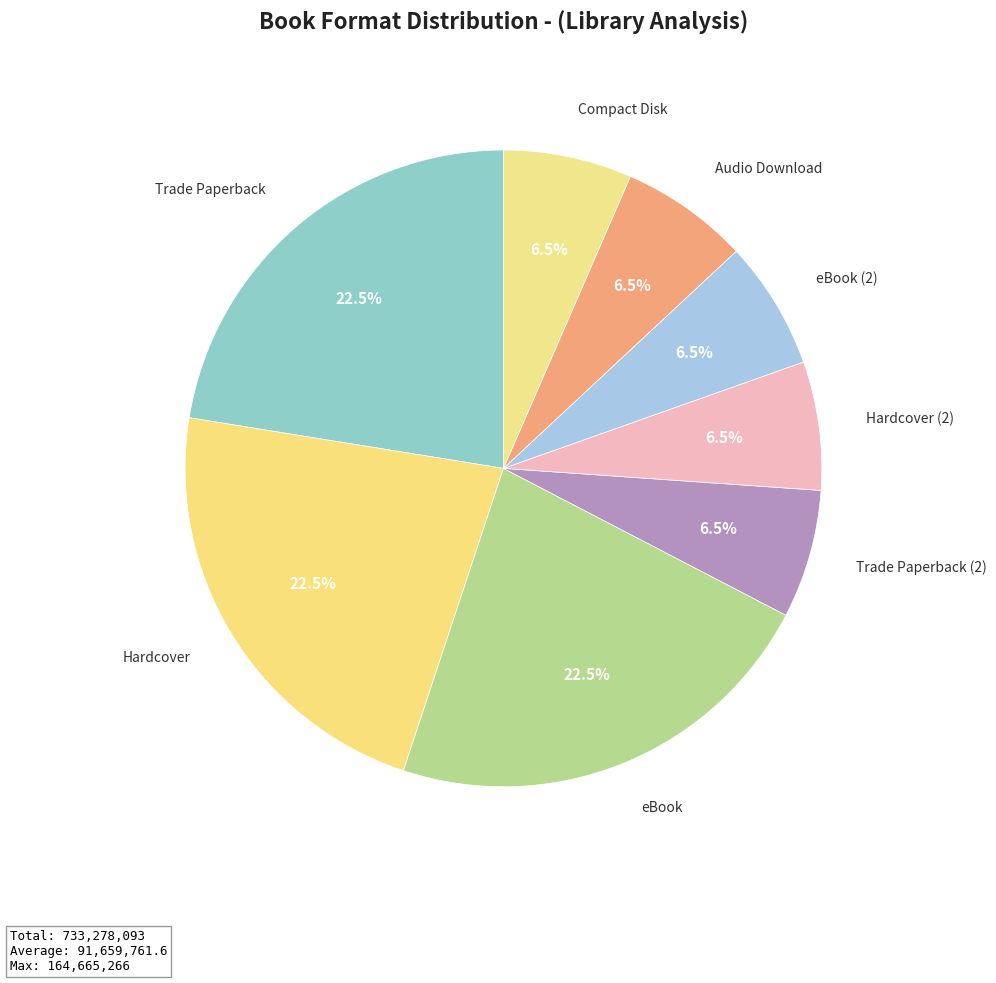

How many slices are in this pie chart?

8